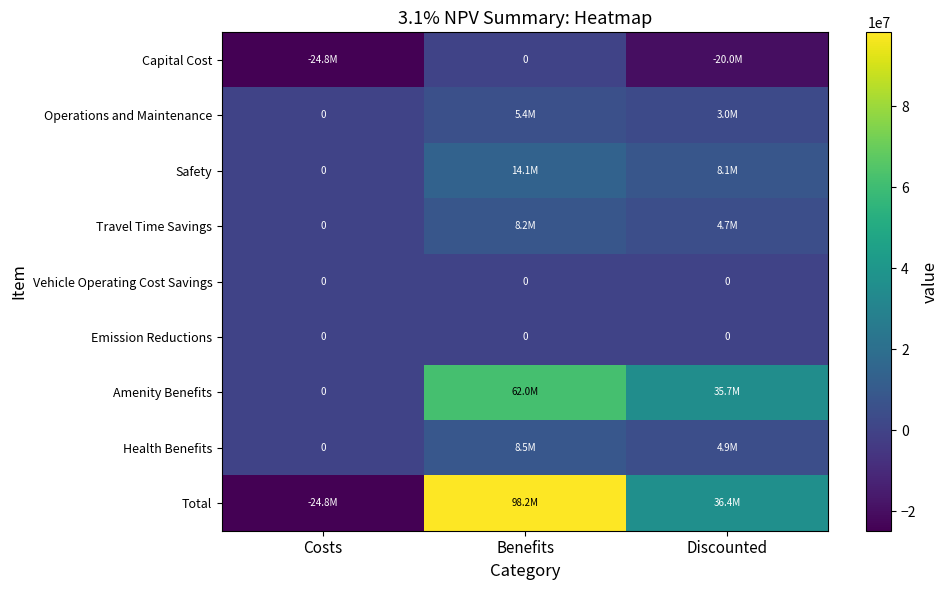

Rank the series by their maximum value, from highest to lowest.

Total, Amenity Benefits, Safety, Health Benefits, Travel Time Savings, Operations and Maintenance, Capital Cost, Vehicle Operating Cost Savings, Emission Reductions